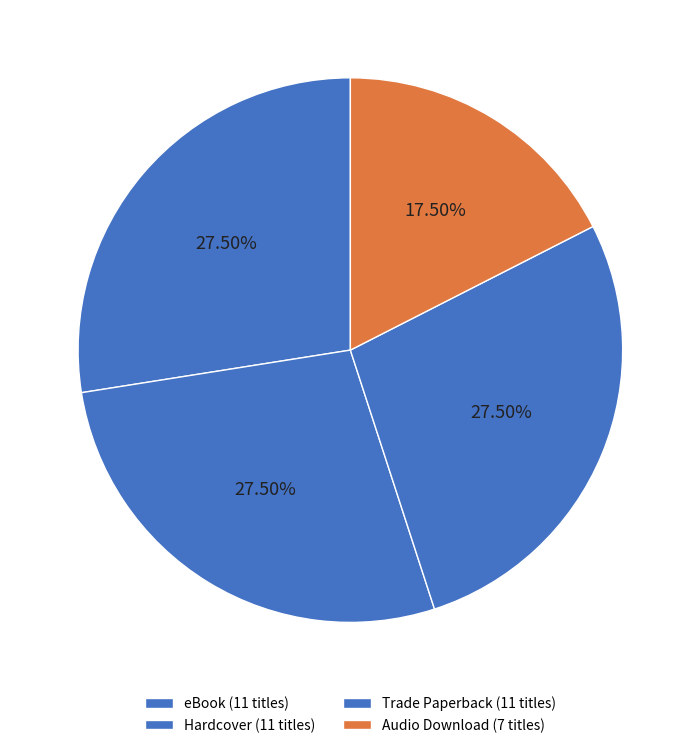

What is the largest slice in the pie chart?

eBook